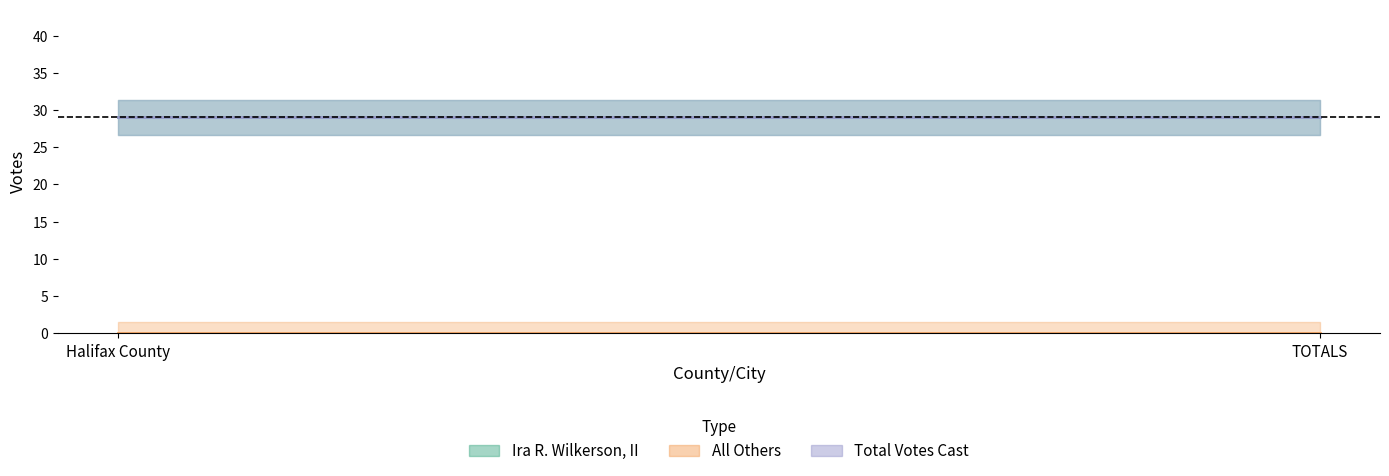

What is the spread (max minus min) of values at TOTALS?

29